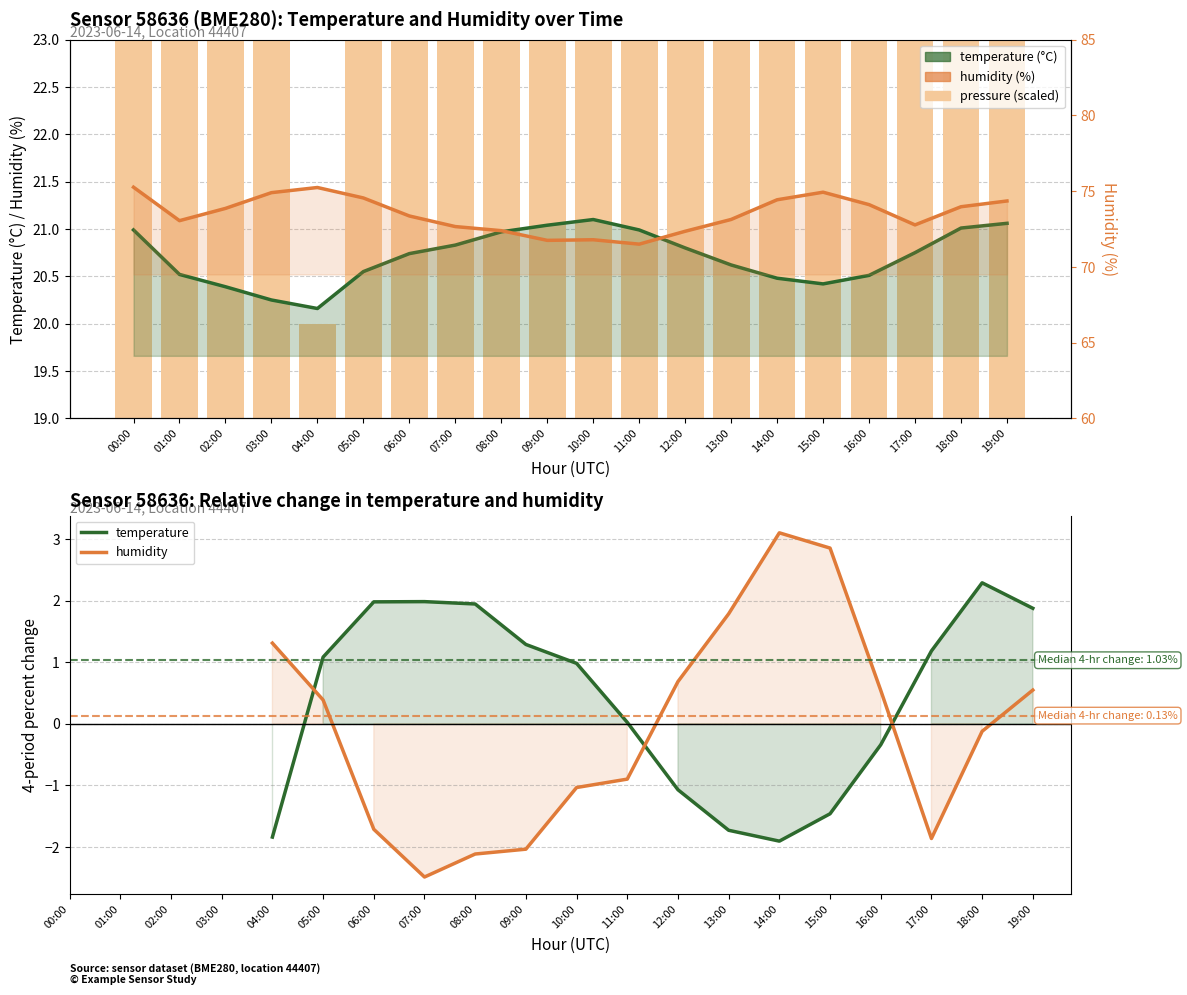

Which has a higher value, 00:00 or 19:00?

19:00